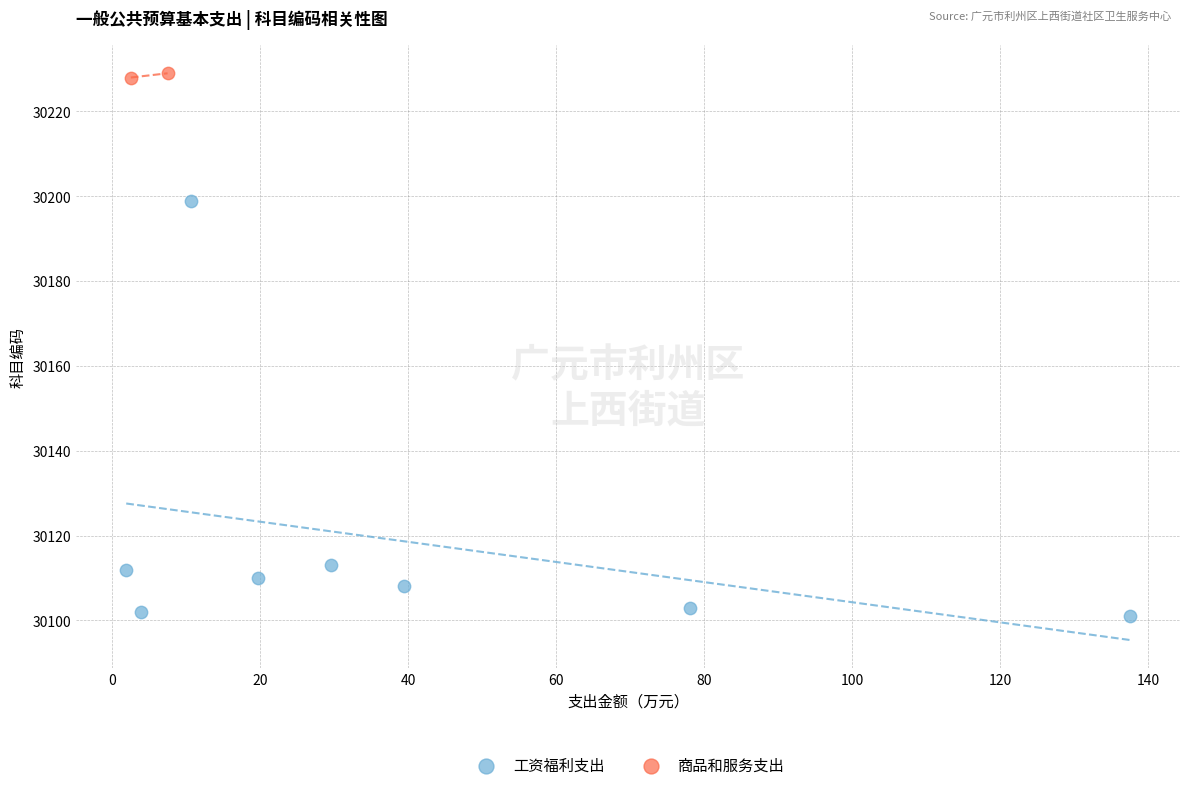

What are all the series names shown in the legend?

工资福利支出, 商品和服务支出